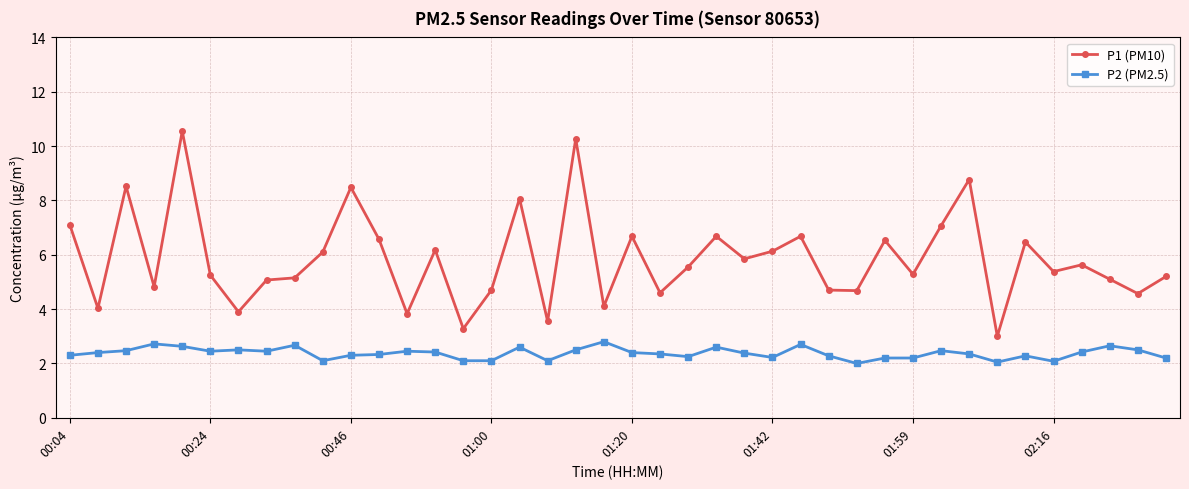

Count the number of categories in the chart.

40